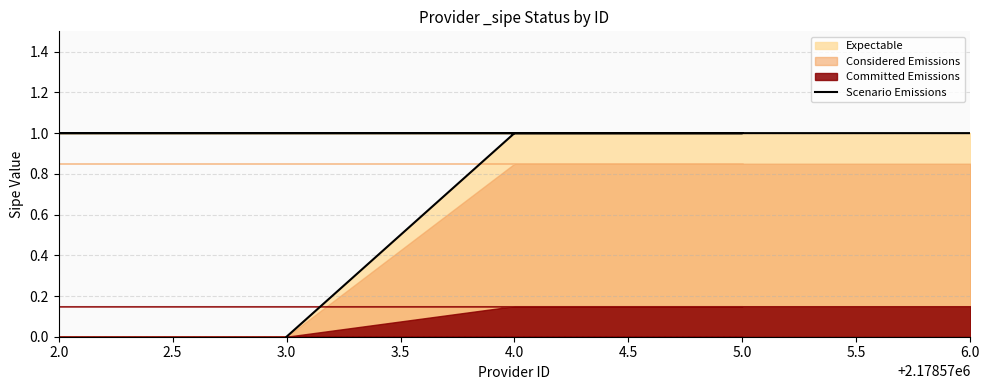

The value at 4.0 is 1. True or false?

True